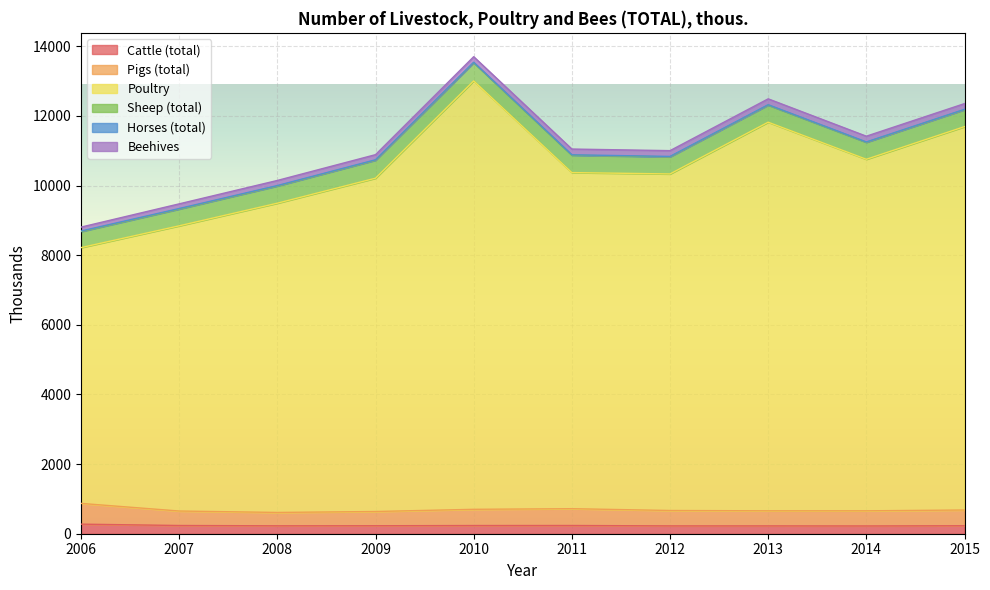

What is the difference between the Cattle (total) values at 2013 and 2006?

50